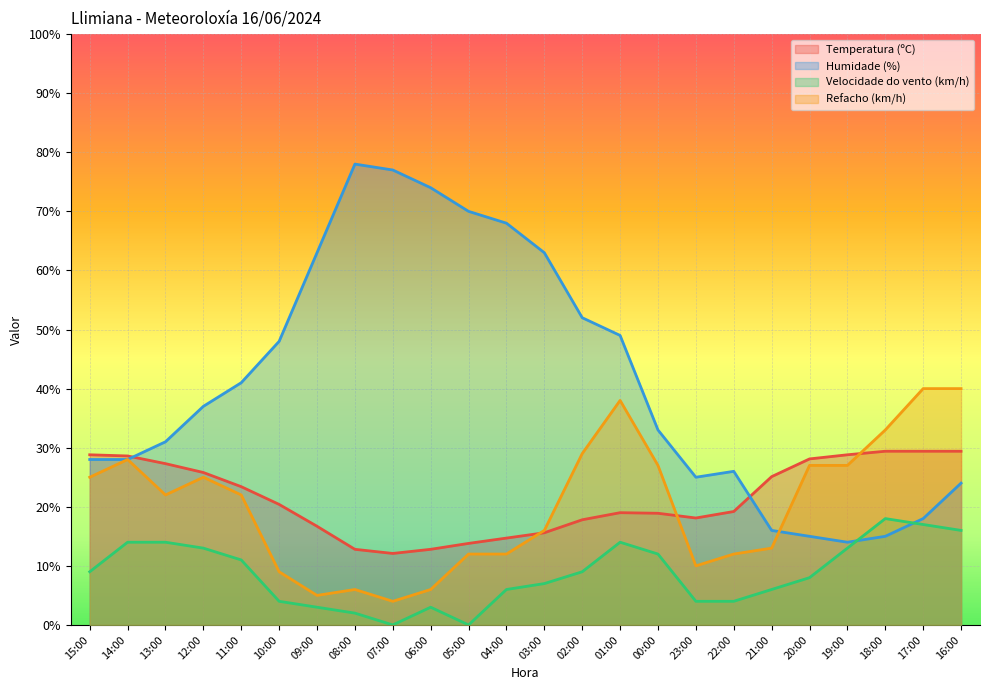

What is the difference between the maximum and minimum values in the Humidade (%) series?

64.0